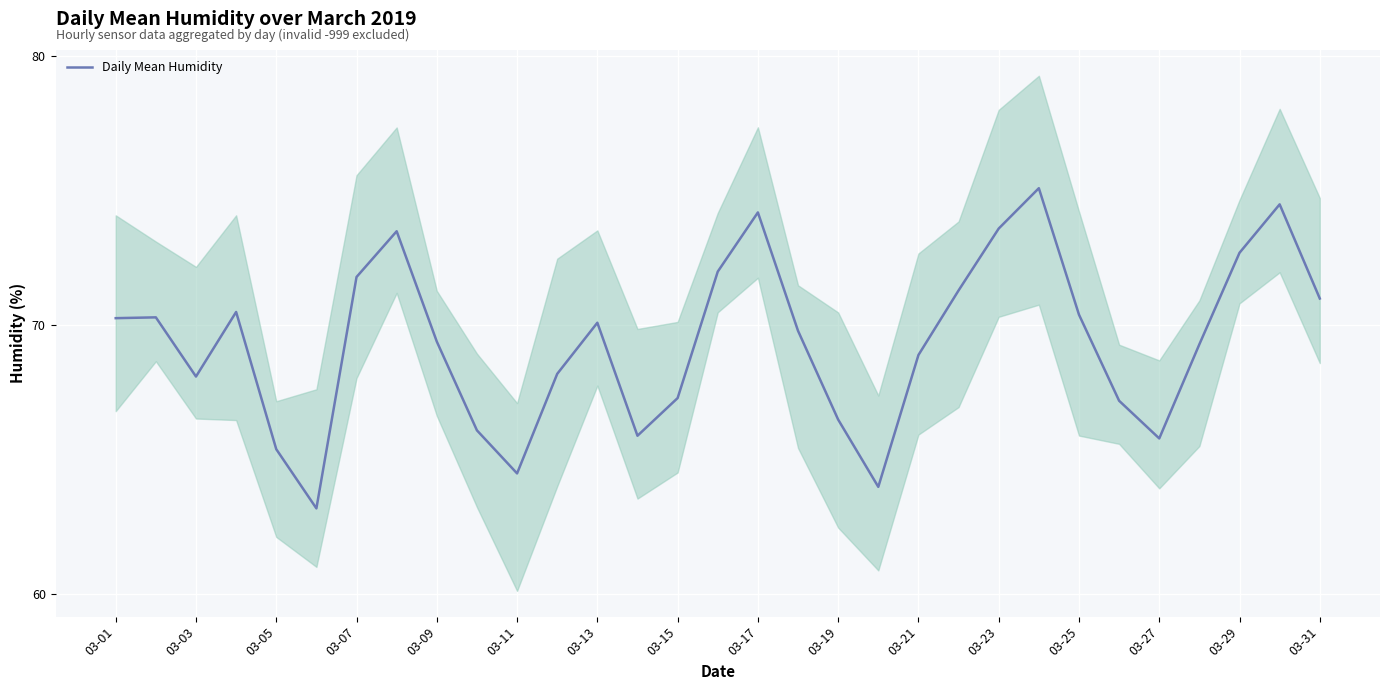

What is the difference between the maximum and minimum values?

11.9